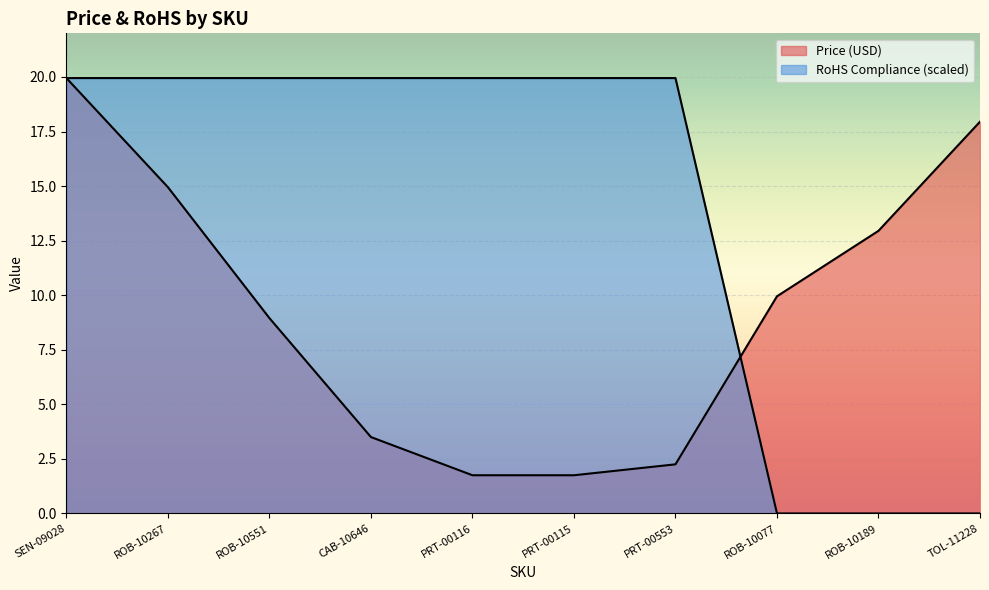

Rank the series by their average value, from highest to lowest.

RoHS Compliance, Price (USD)